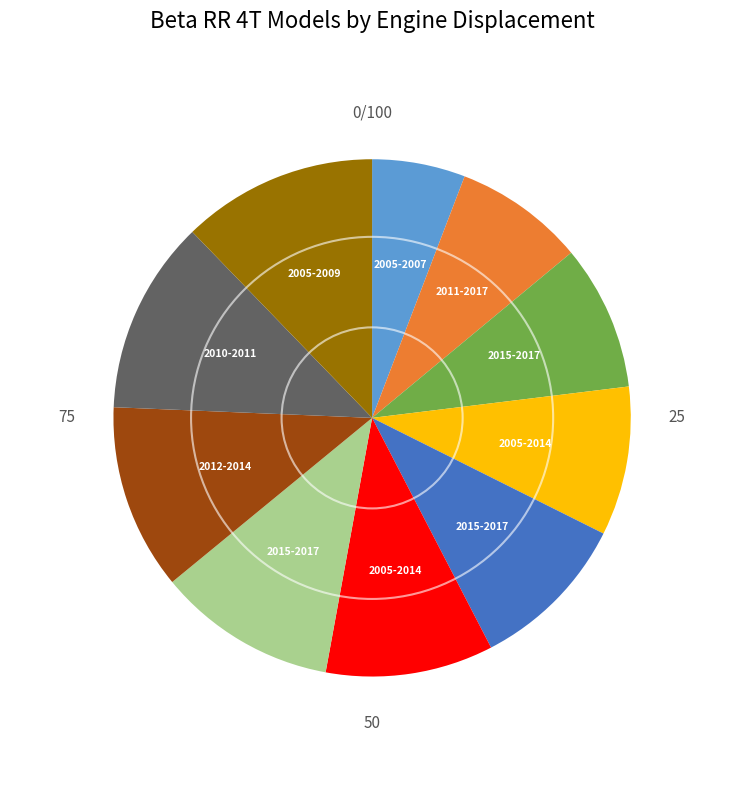

Does any single category account for the majority?

No